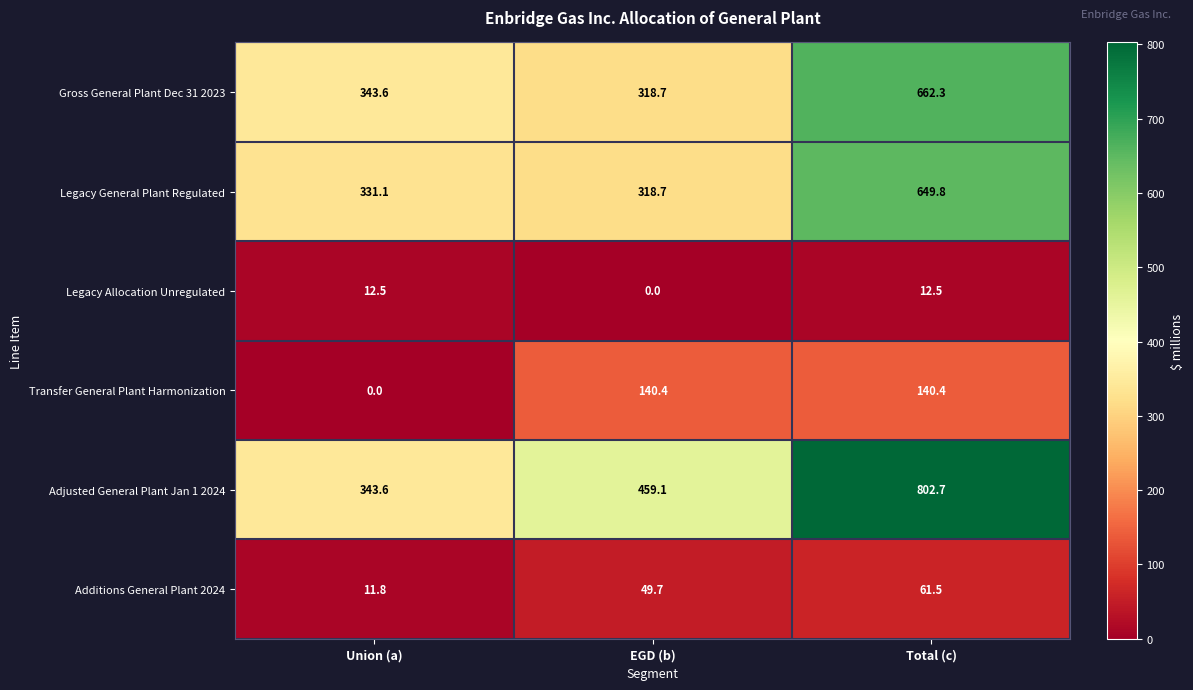

Reading right to left, transcribe all the data shown in this chart.

Gross General Plant Dec 31 2023: 662.3	318.7	343.6
Legacy General Plant Regulated: 649.8	318.7	331.1
Legacy Allocation Unregulated: 12.5	0.0	12.5
Transfer General Plant Harmonization: 140.4	140.4	0.0
Adjusted General Plant Jan 1 2024: 802.7	459.1	343.6
Additions General Plant 2024: 61.5	49.7	11.8